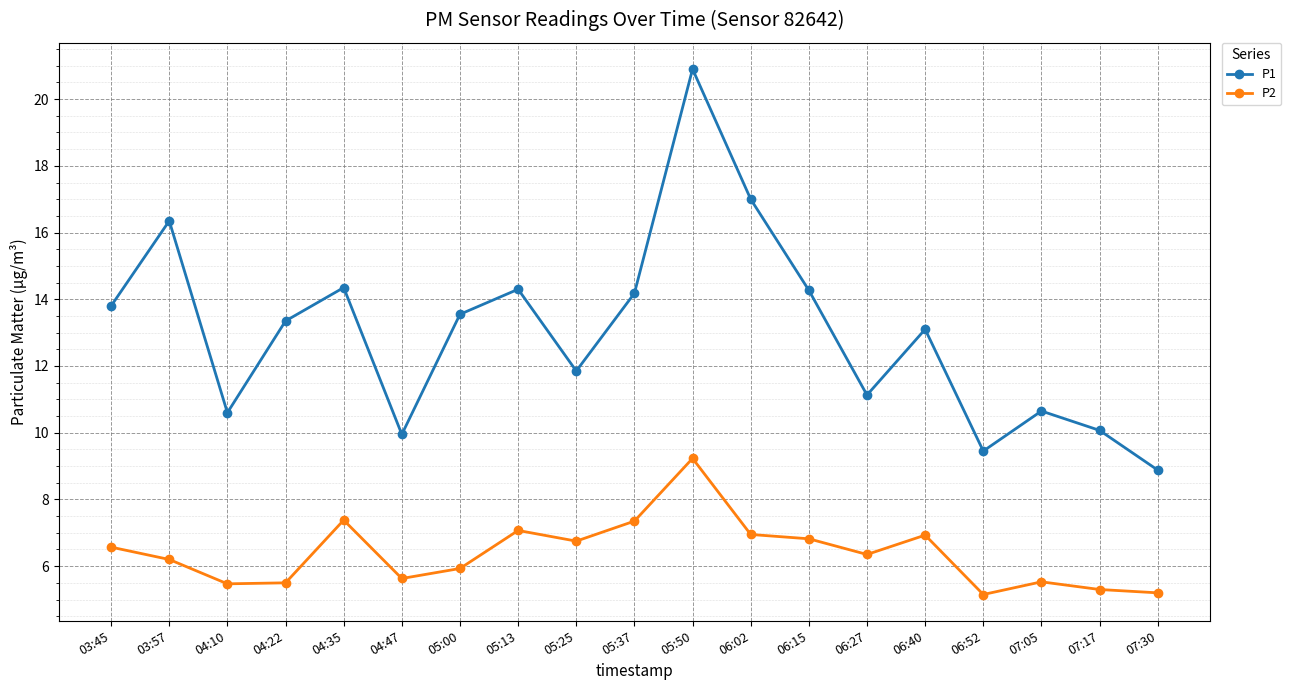

List the series in order of their overall mean, highest first.

P1, P2